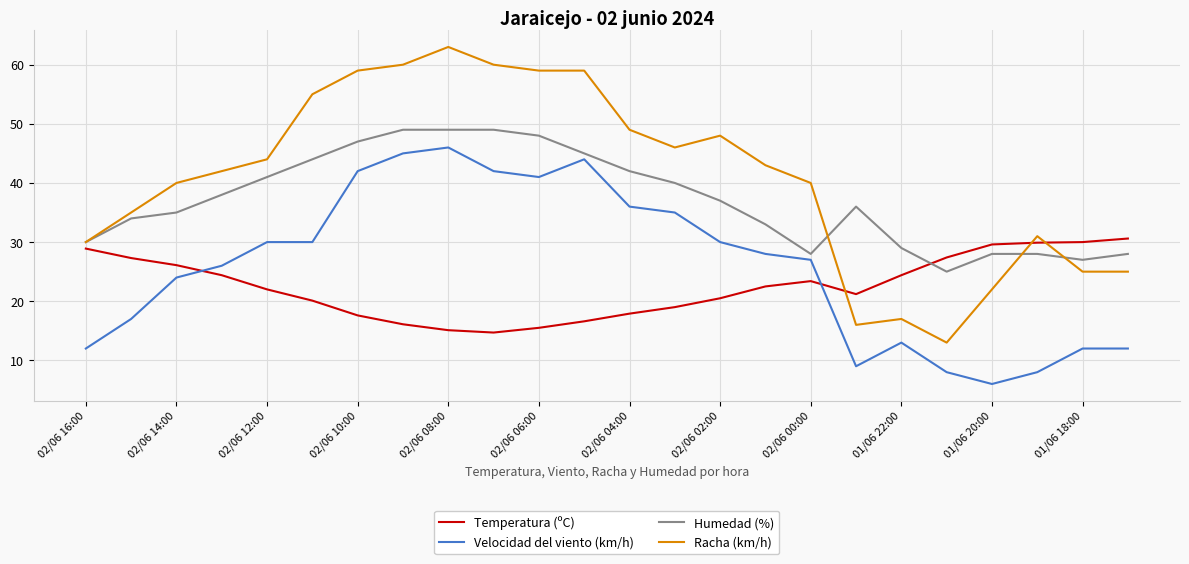

Which series has the widest spread of values?

Racha (km/h)